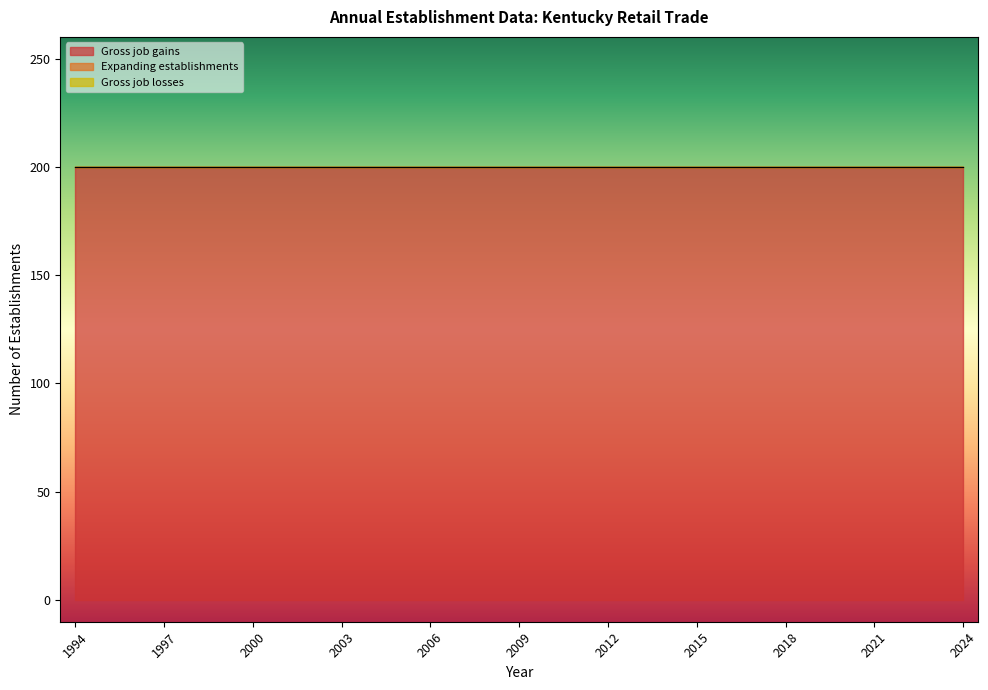

Which series has the largest total across all categories?

Gross job gains